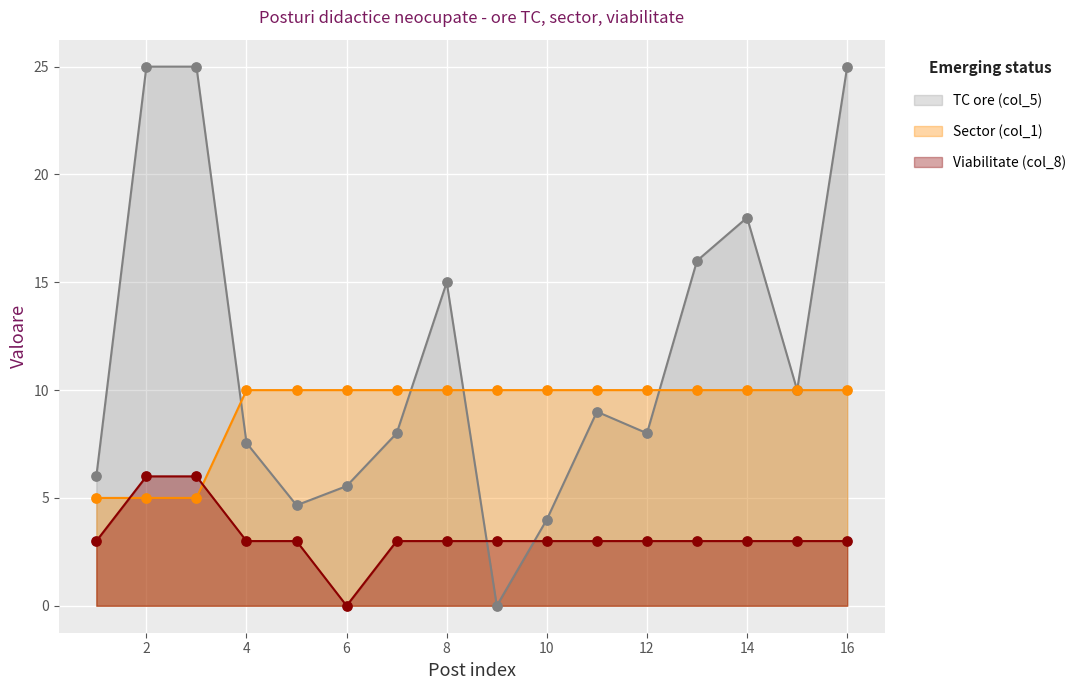

At which category is the sum across all series the highest?

16